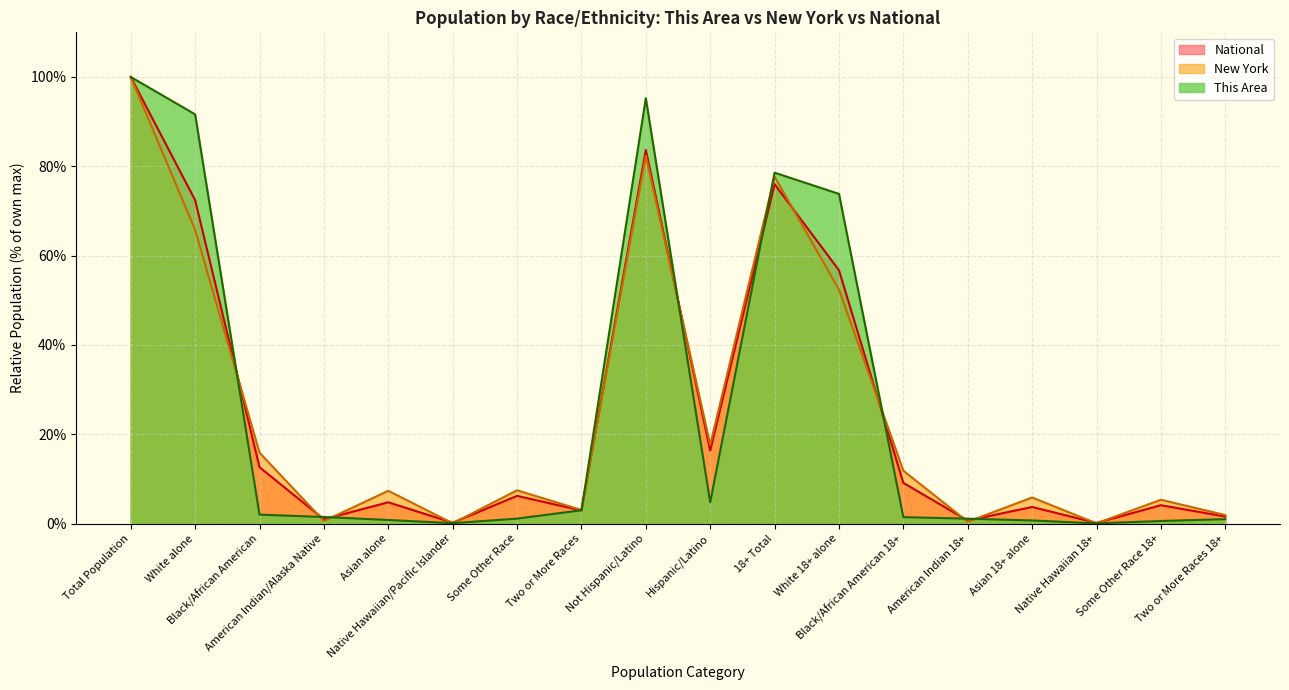

True or false: New York has more than 1 interior local peaks.

True